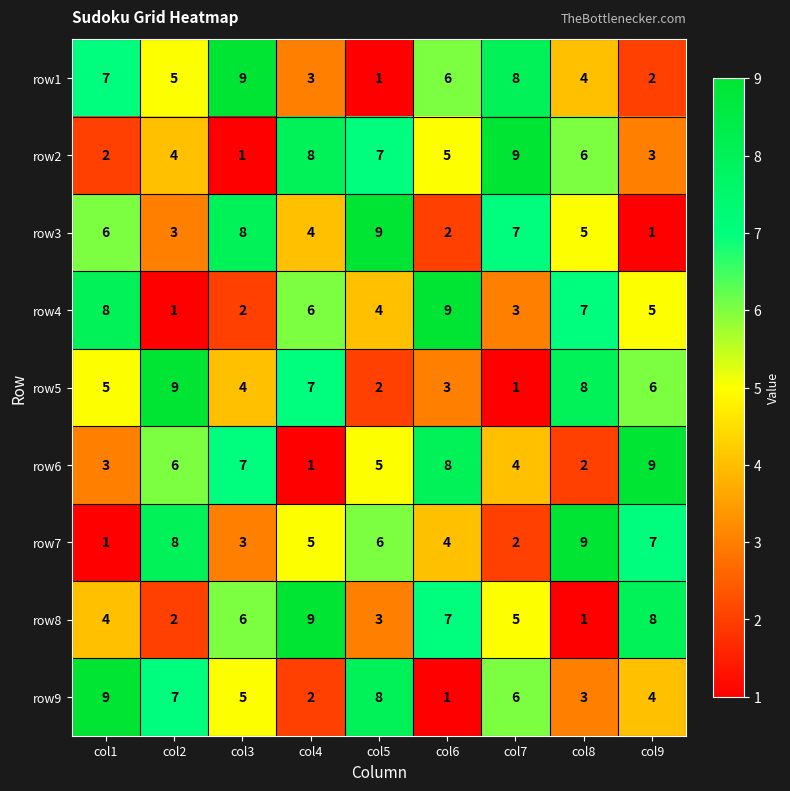

How many distinct data groups are displayed?

9